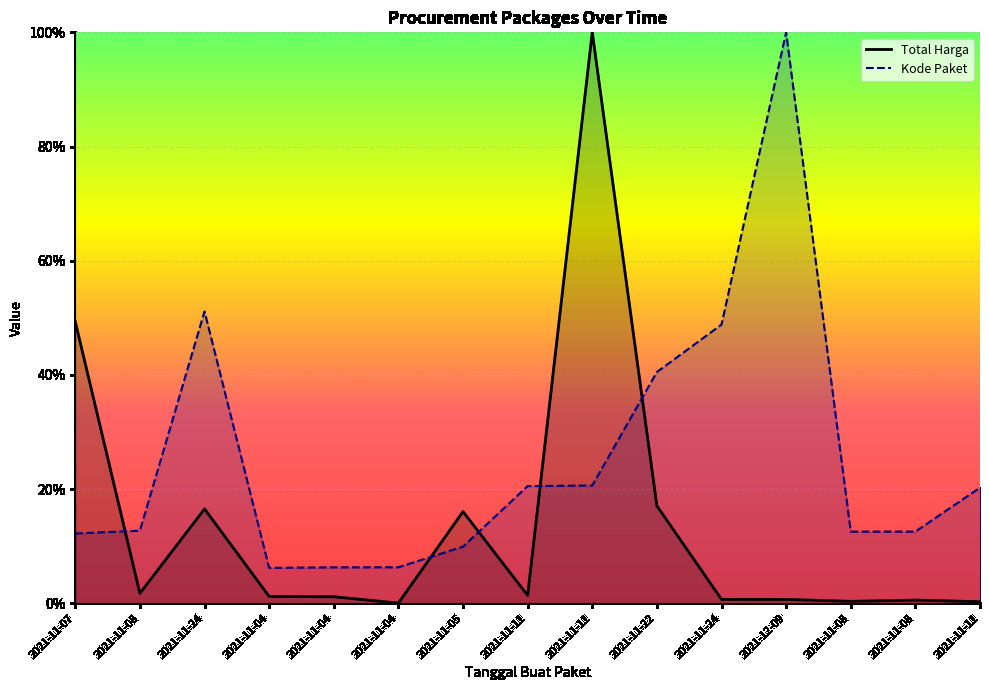

Is the value of Kode Paket at 2021-11-24 greater than the value of Total Harga at 2021-11-11?

Yes